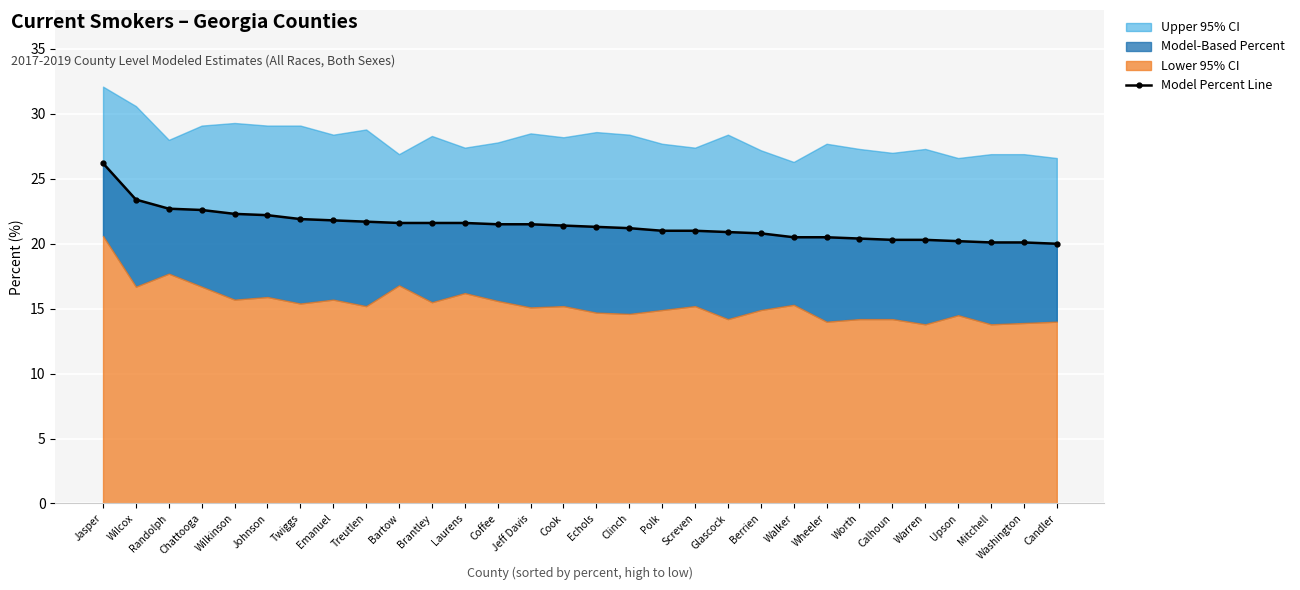

List the labels in order of value, smallest first.

Candler, Mitchell, Washington, Upson, Calhoun, Warren, Worth, Walker, Wheeler, Berrien, Glascock, Polk, Screven, Clinch, Echols, Cook, Coffee, Jeff Davis, Bartow, Brantley, Laurens, Treutlen, Emanuel, Twiggs, Johnson, Wilkinson, Chattooga, Randolph, Wilcox, Jasper